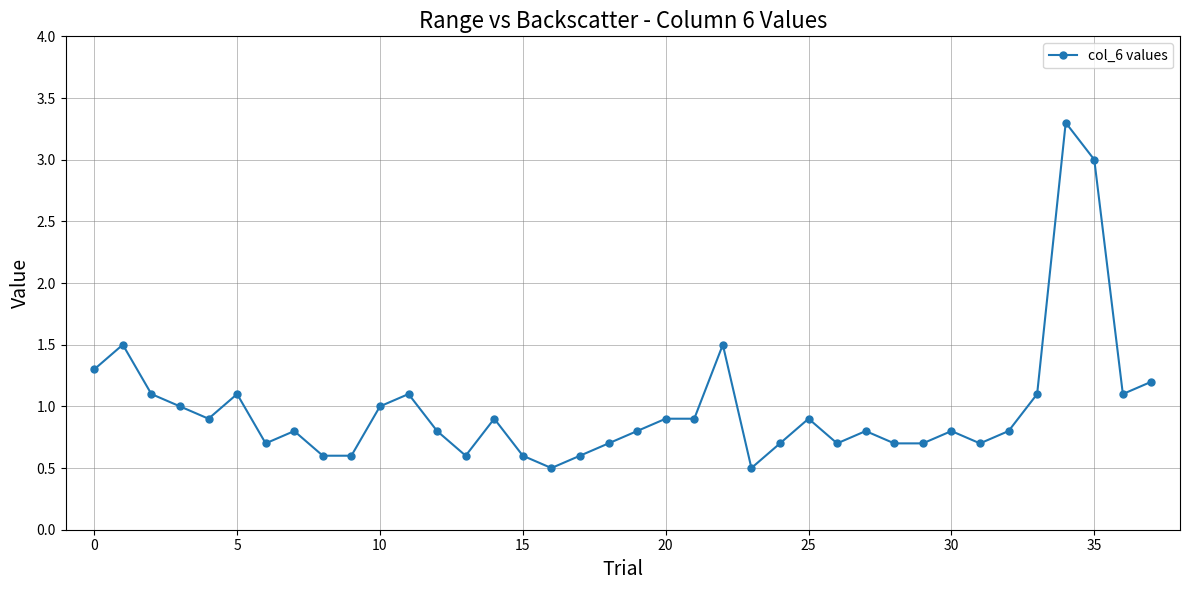

What is the difference between the maximum and minimum values?

2.8